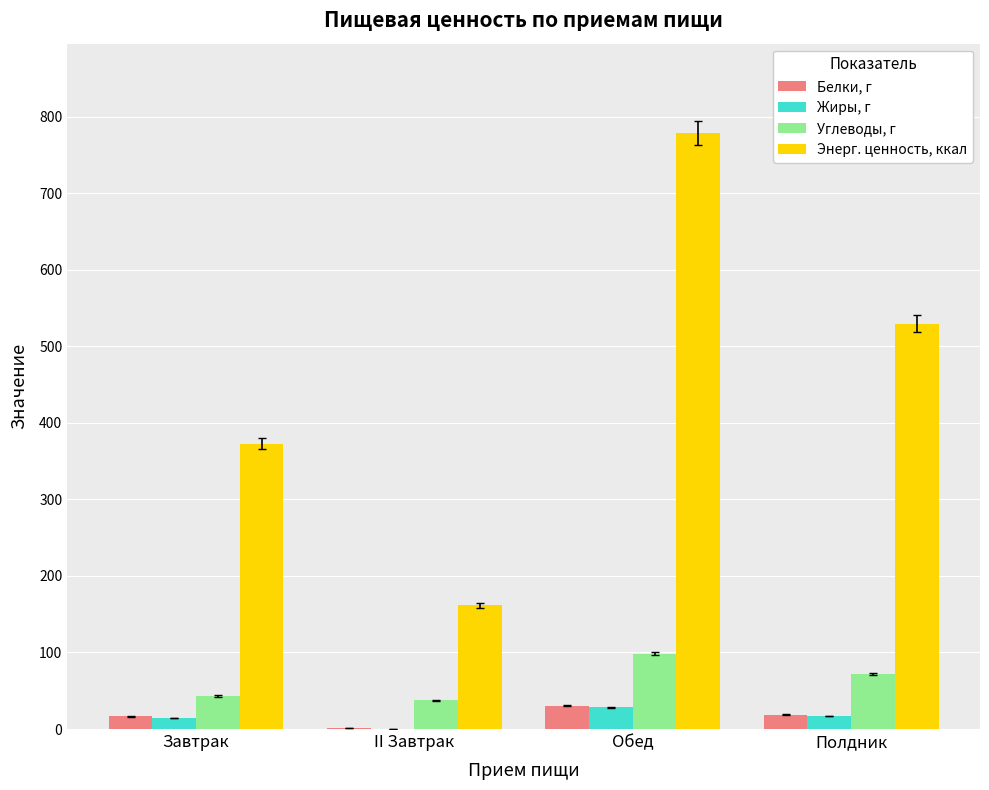

Which series has the largest total across all categories?

Энерг. ценность, ккал